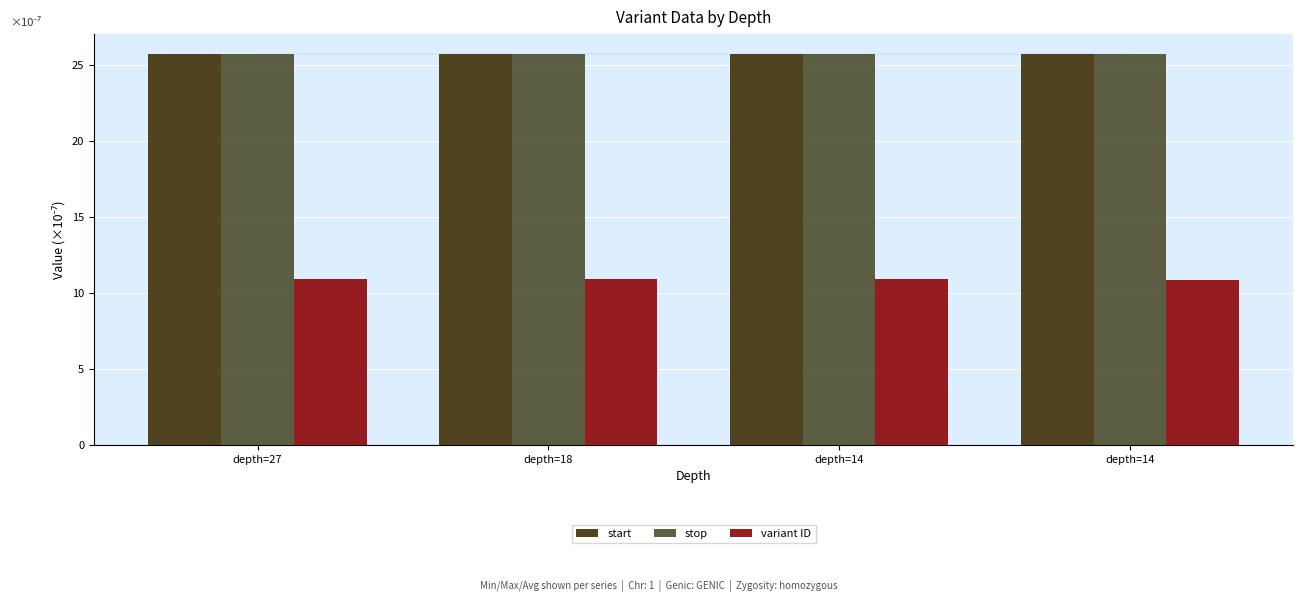

What are all the series names shown in the legend?

start, stop, variant ID